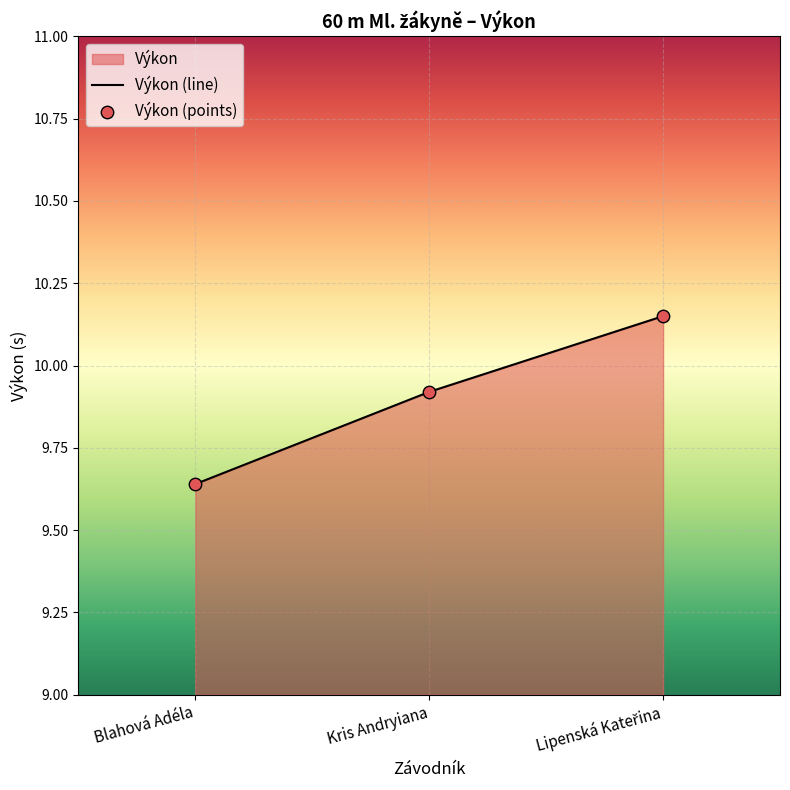

What is the change in value from Kris Andryiana to Lipenská Kateřina?

+0.2